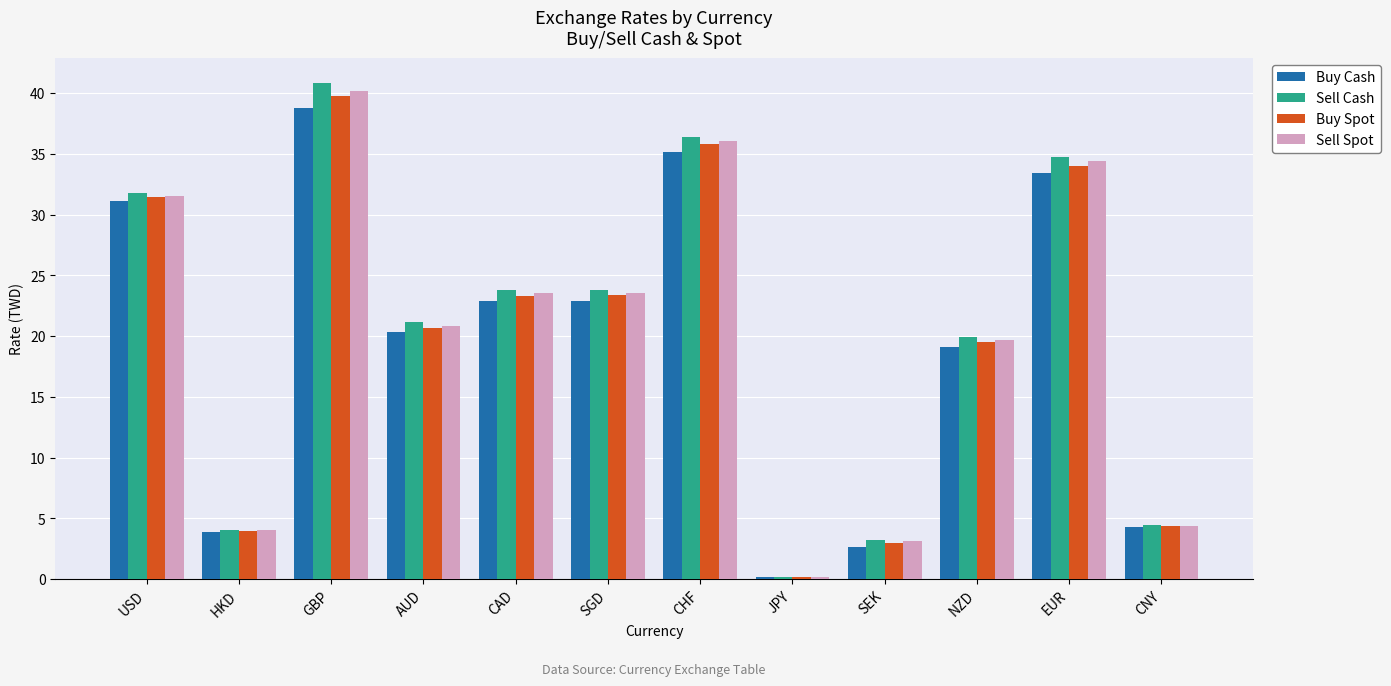

Which series has the widest spread of values?

Sell Cash